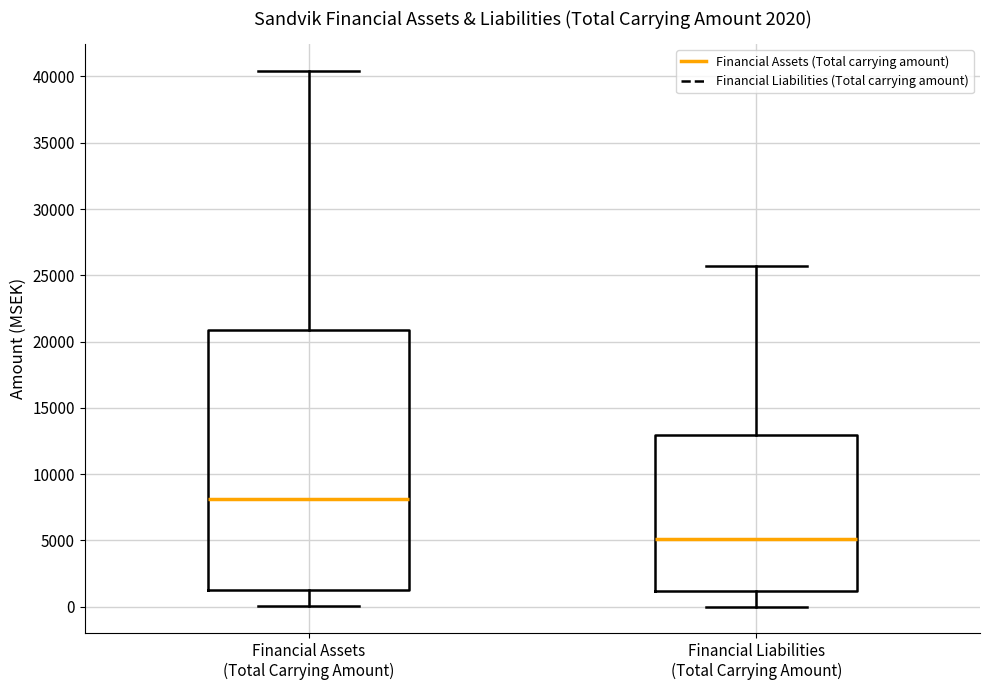

Which box's median line is the highest?

Financial Assets (Total Carrying Amount)